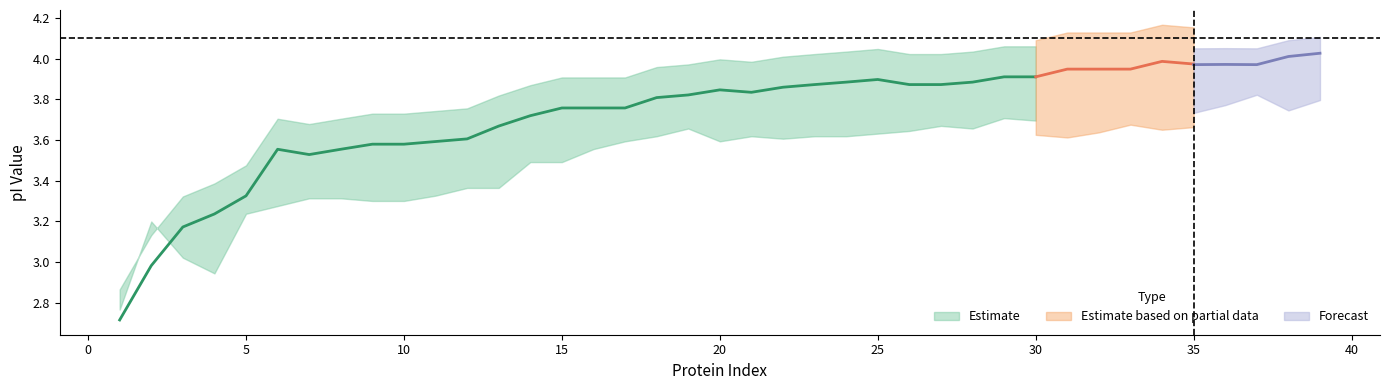

Is it true that Avg_pI equals 2.4 at 6?

False